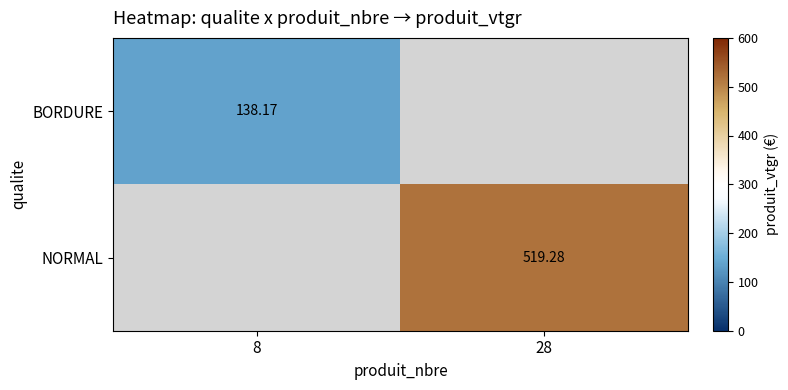

Which has a higher value, 28 or 8?

8